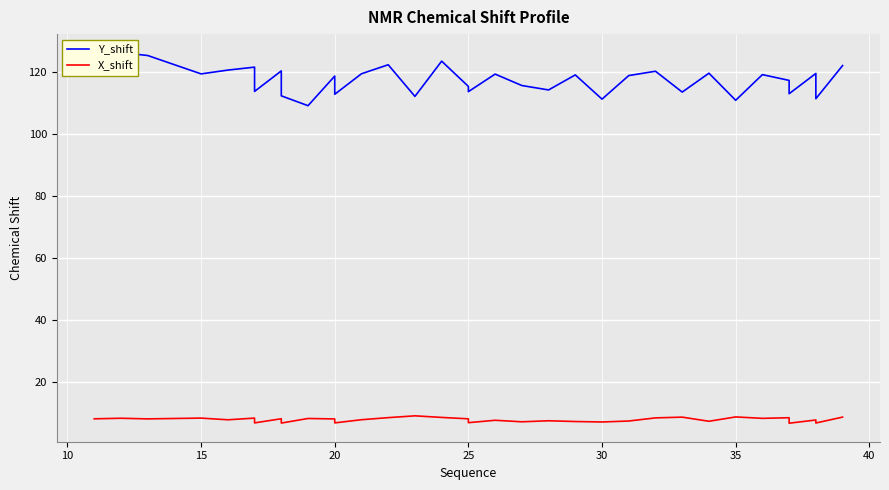

What is the value of the X_shift point at the 31st from the left?

8.5